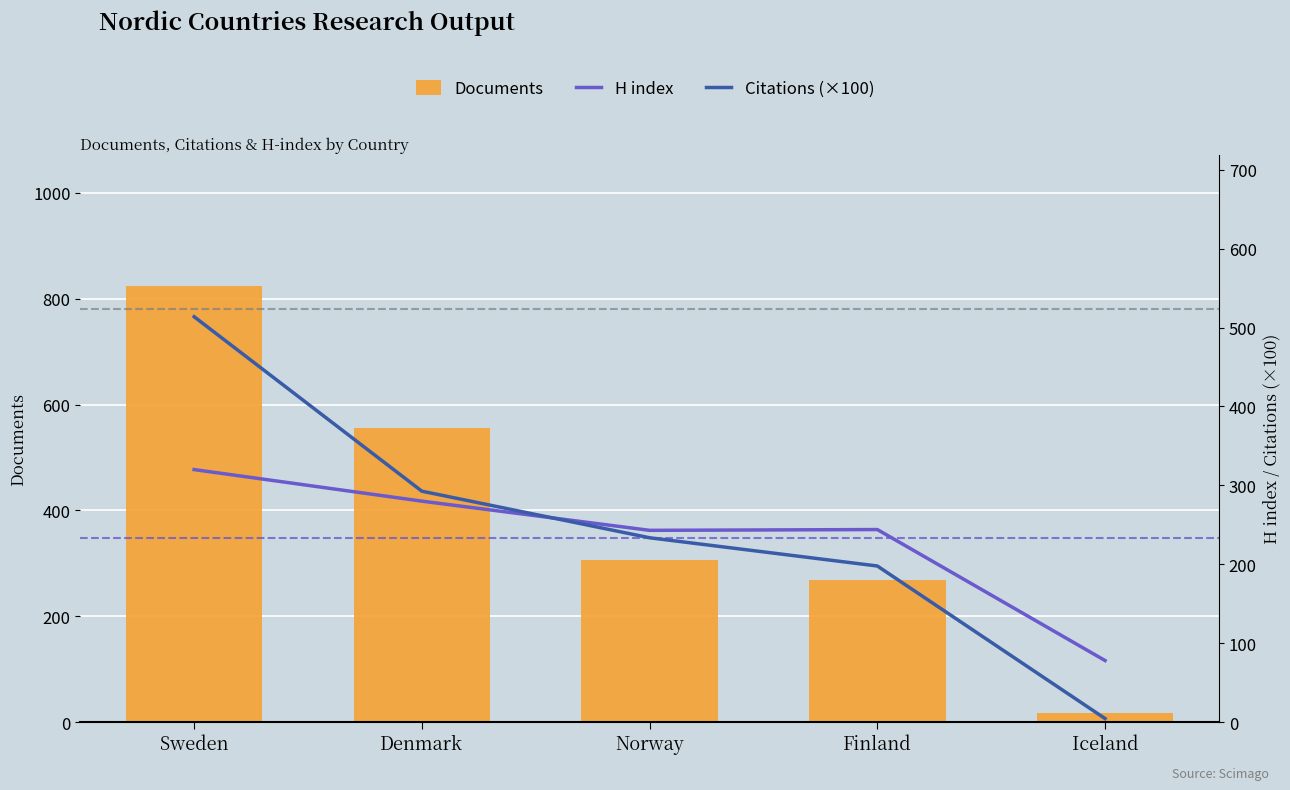

Which series has the largest total across all categories?

Documents